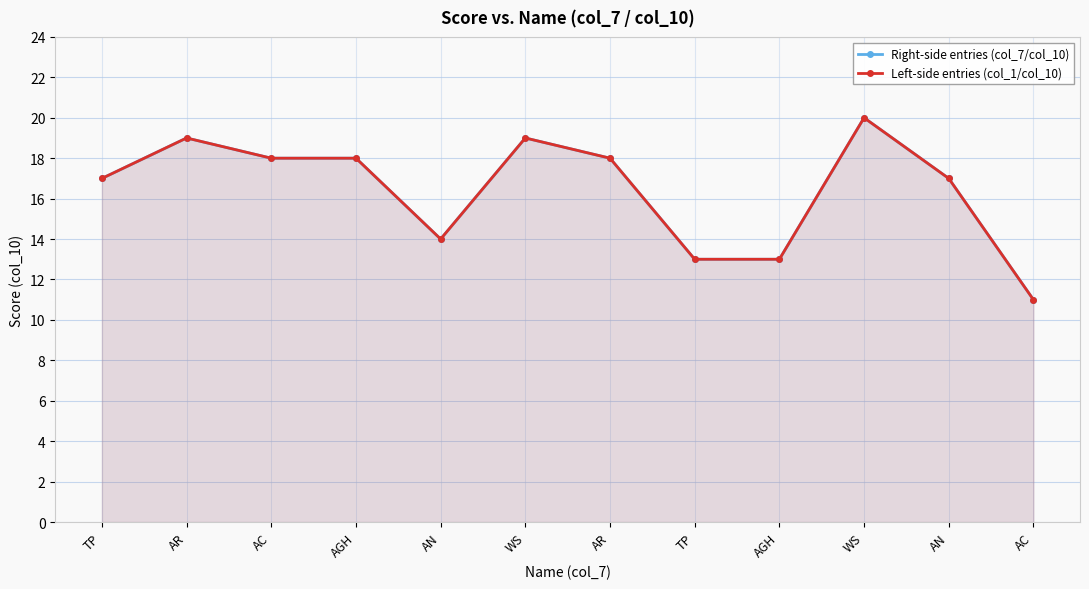

At how many categories does at least one series exceed 11?

11